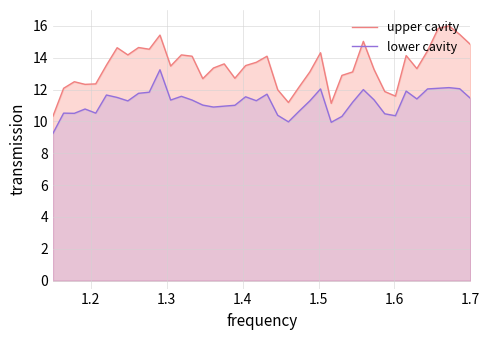

What is the smallest value displayed?

9.2